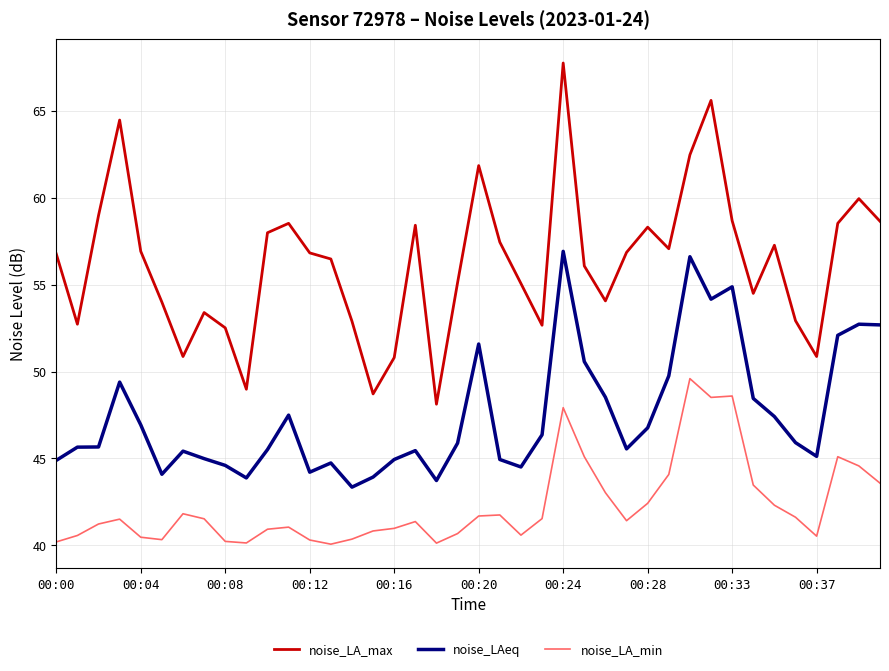

What are all the series names shown in the legend?

noise_LA_max, noise_LAeq, noise_LA_min